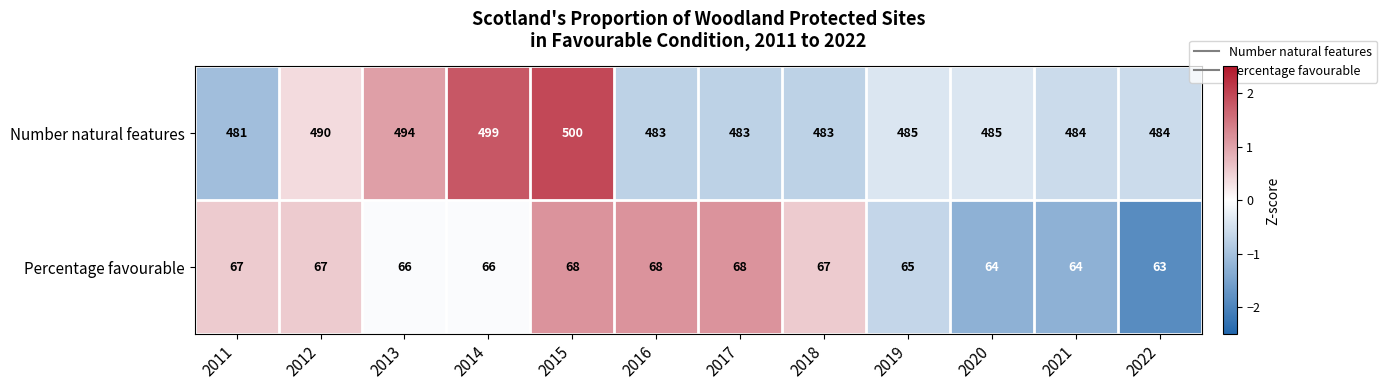

What is the minimum value shown in the chart?

63